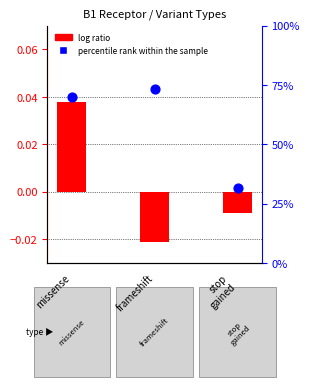

What is the total value across all series at missense?

0.1